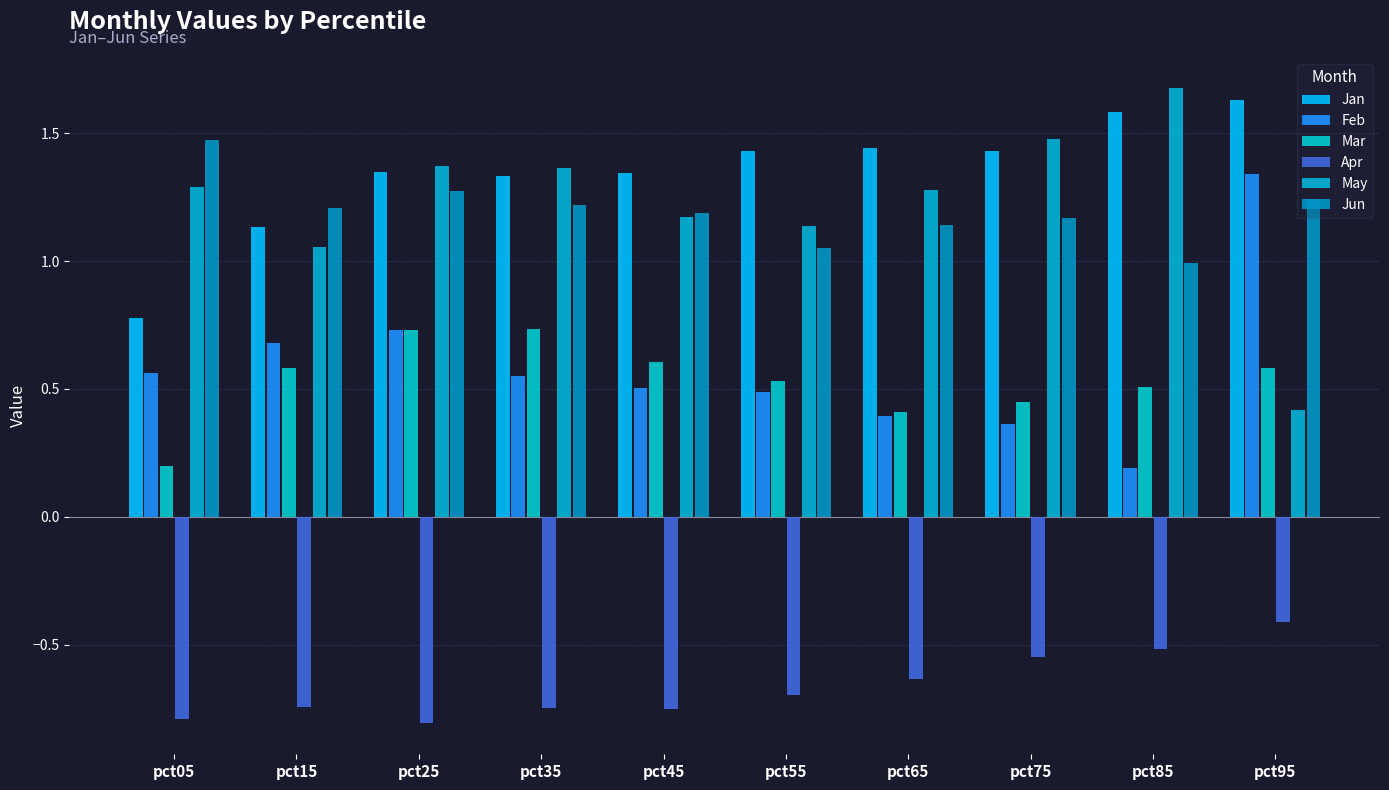

Rank the categories by Jun value from lowest to highest.

pct85, pct55, pct65, pct75, pct45, pct15, pct35, pct95, pct25, pct05